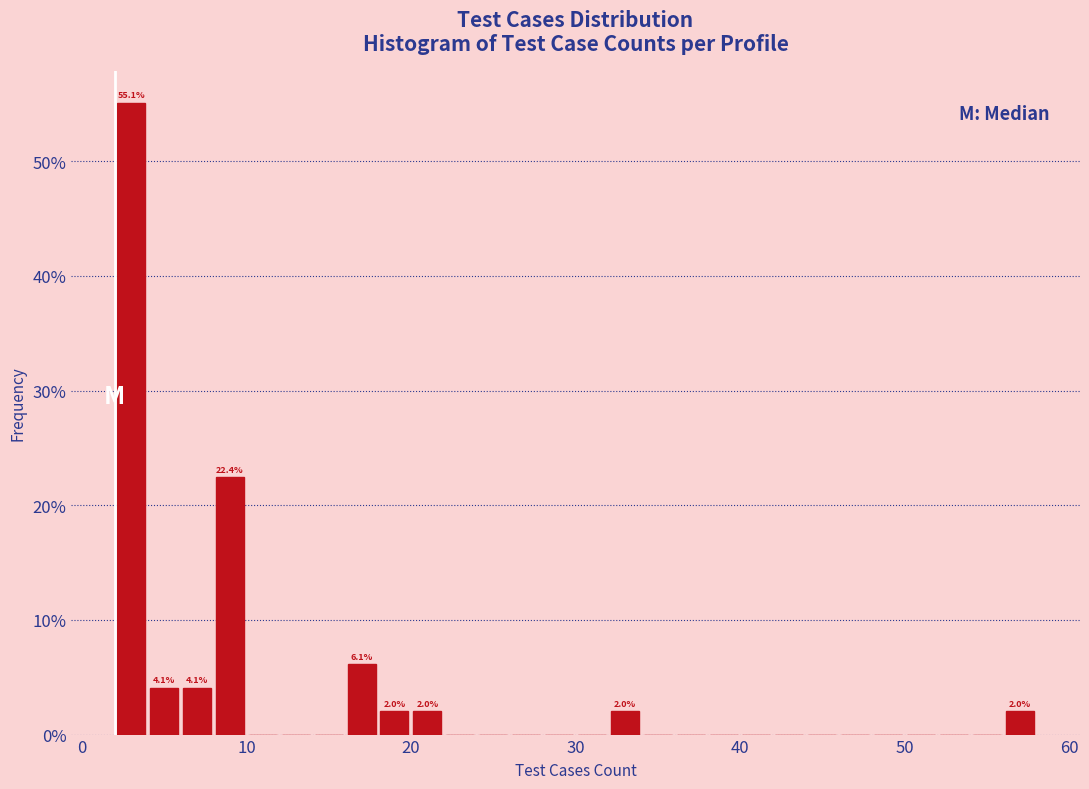

Around what value on the x-axis is the tallest bar? Give the approximate position of its centre, as read against the axis.

3